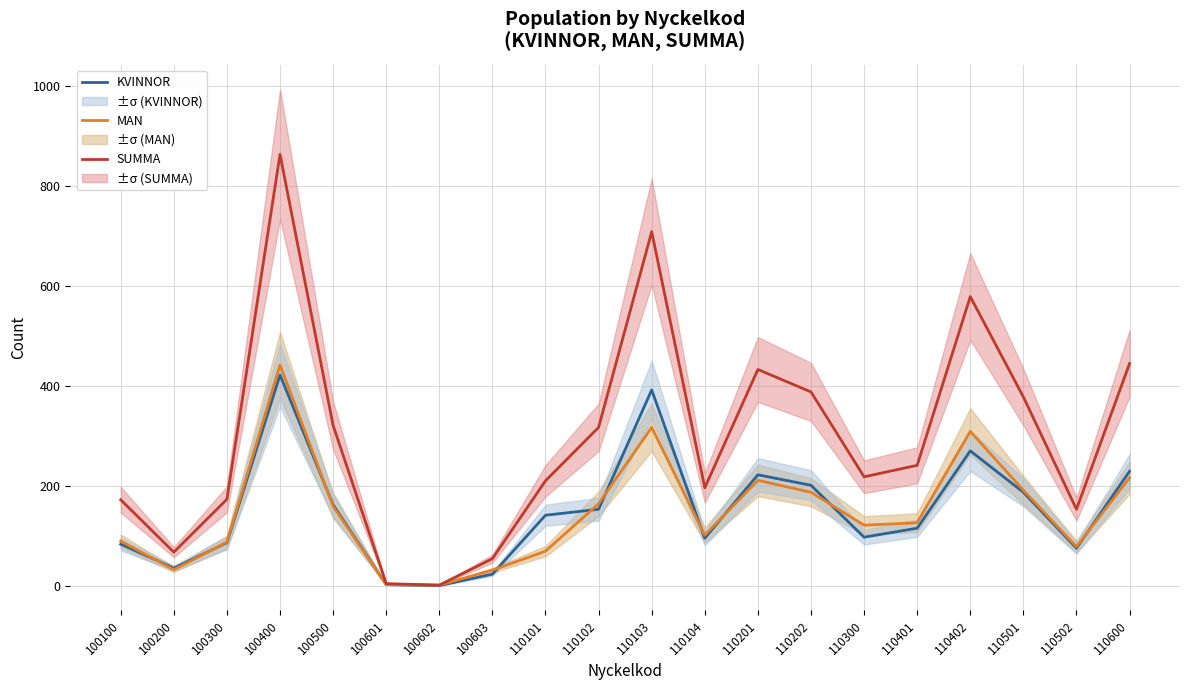

What is the difference between the MAN values at 100200 and 110600?

184